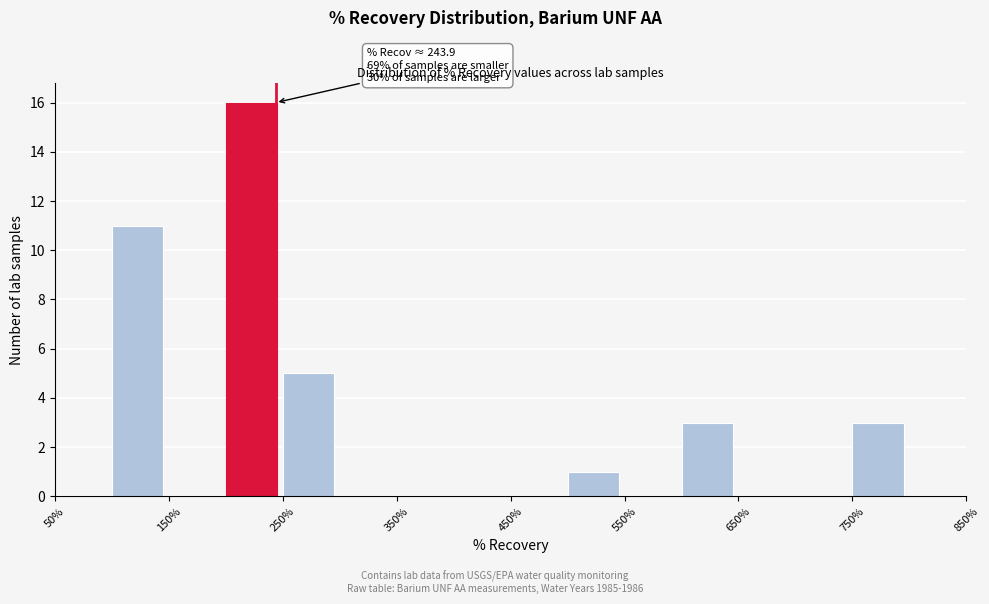

Over which range of the x-axis is the bar tallest?

200 to 250